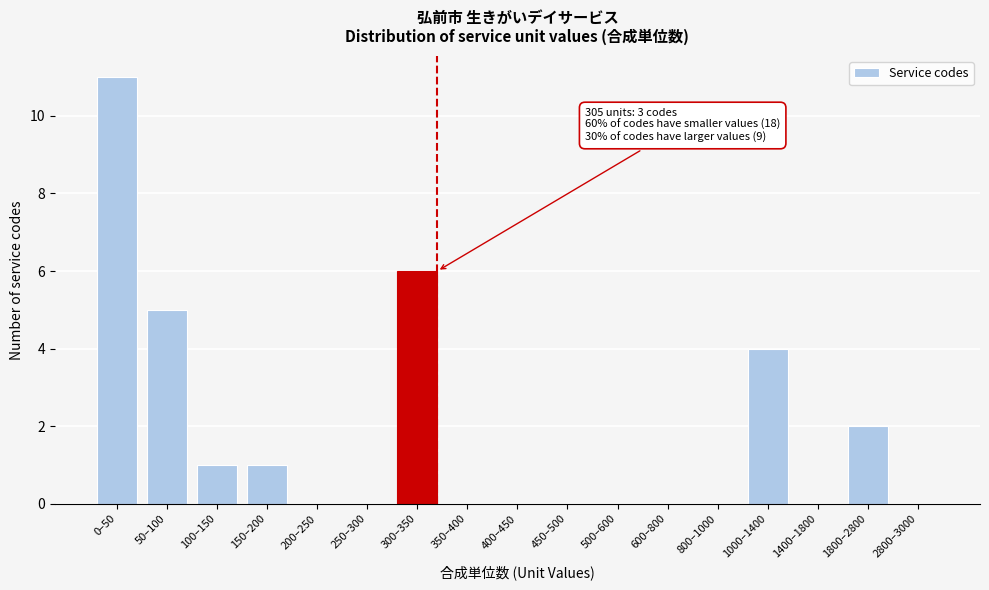

Reading left to right, transcribe all the data shown in this chart.

0–50=11	50–100=5	100–150=1	150–200=1	200–250=0	250–300=0	300–350=6	350–400=0	400–450=0	450–500=0	500–600=0	600–800=0	800–1000=0	1000–1400=4	1400–1800=0	1800–2800=2	2800–3000=0